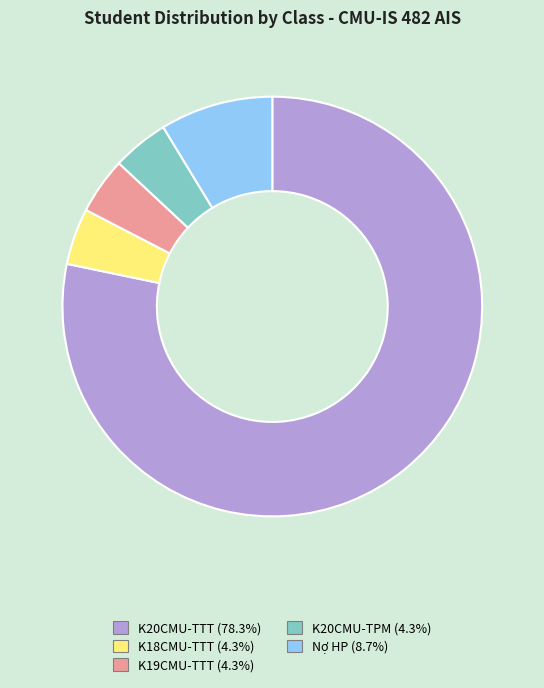

What is the largest slice in the pie chart?

K20CMU-TTT